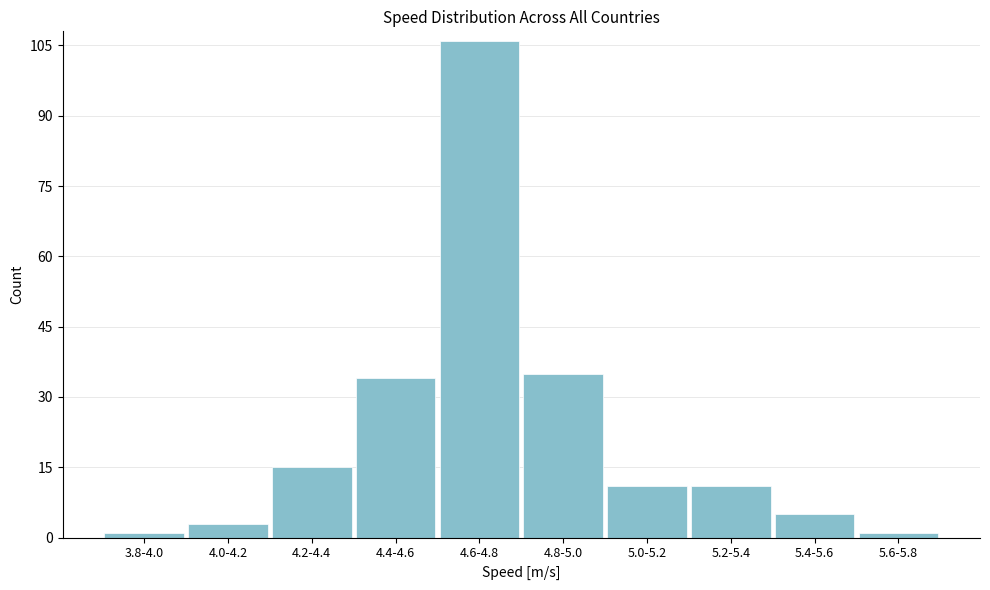

Reading left to right, what are all the values shown in this chart?

3.8-4.0=1	4.0-4.2=3	4.2-4.4=15	4.4-4.6=34	4.6-4.8=106	4.8-5.0=35	5.0-5.2=11	5.2-5.4=11	5.4-5.6=5	5.6-5.8=1